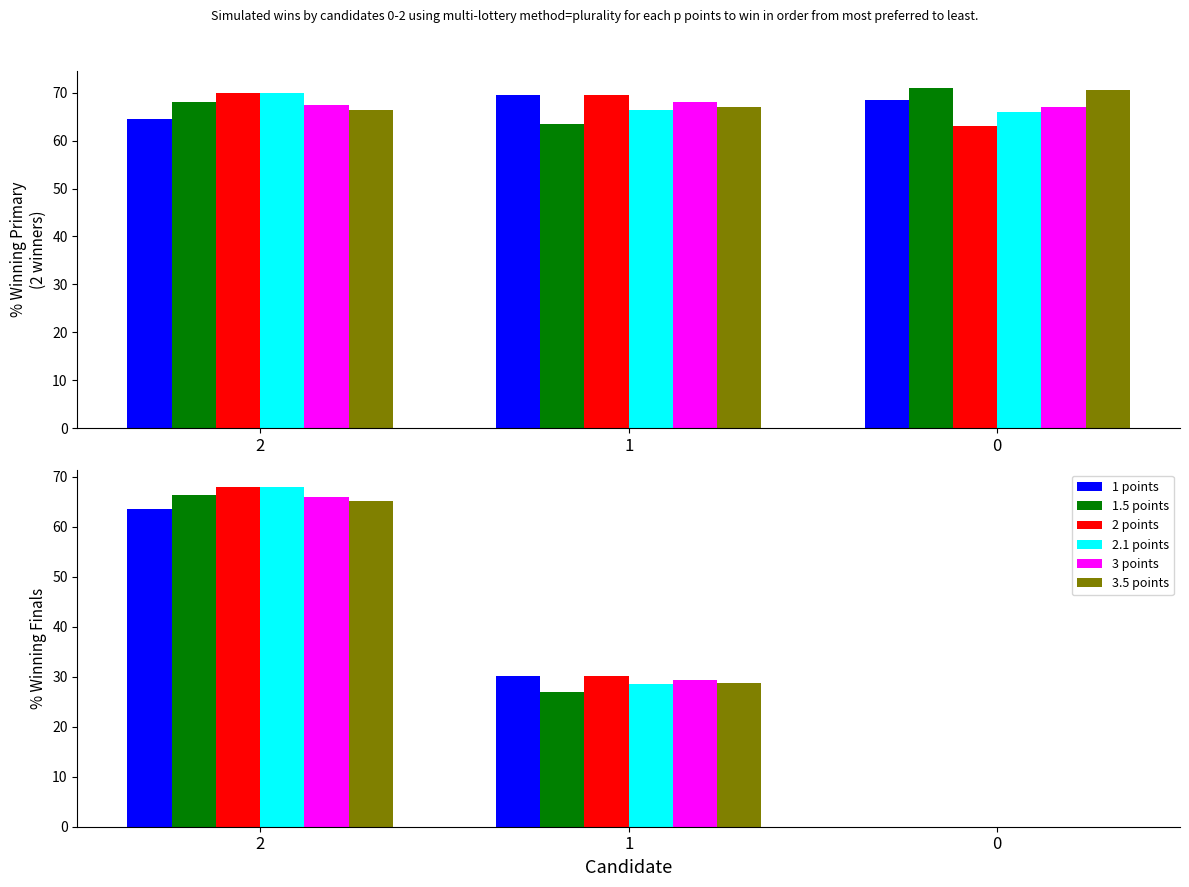

Count the 3 points values in the range 0 to 66.

3